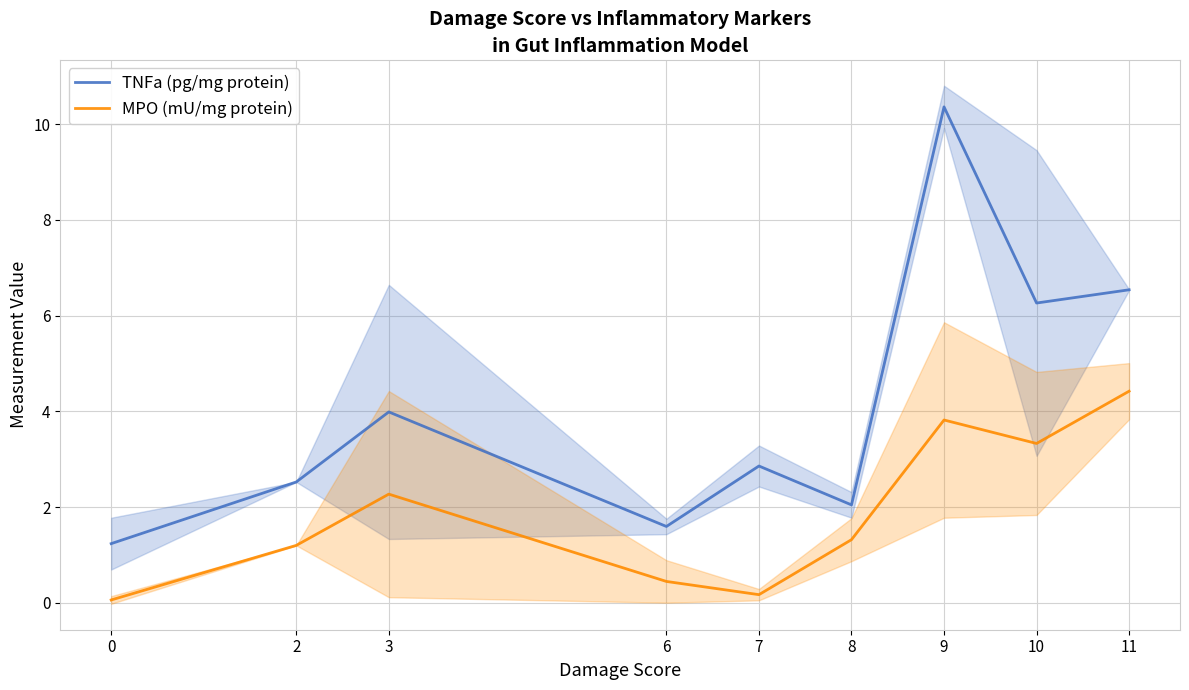

List the series in order of their peak value, lowest first.

MPO (mU/mg protein), TNFa (pg/mg protein)